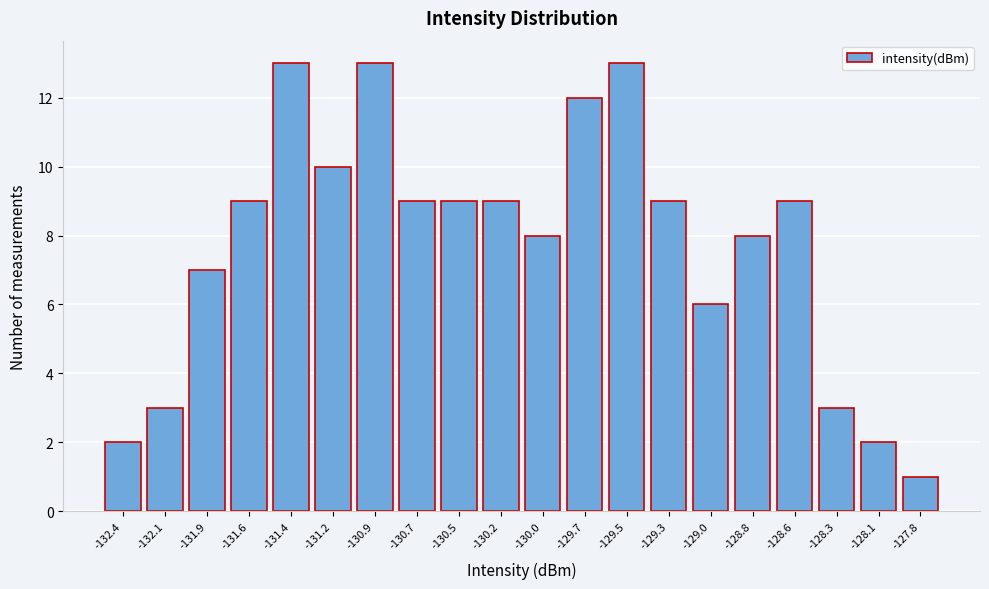

Reading right to left, transcribe all the data shown in this chart.

-127.8=1	-128.1=2	-128.3=3	-128.6=9	-128.8=8	-129.0=6	-129.3=9	-129.5=13	-129.7=12	-130.0=8	-130.2=9	-130.5=9	-130.7=9	-130.9=13	-131.2=10	-131.4=13	-131.6=9	-131.9=7	-132.1=3	-132.4=2